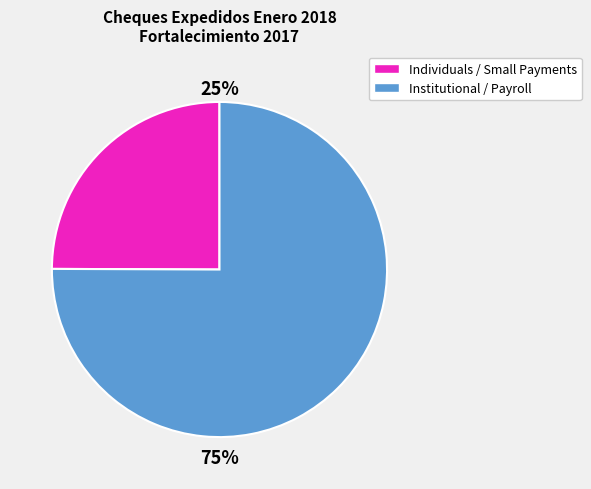

To the nearest percent, what is the difference between the largest and smallest slice percentages?

50%